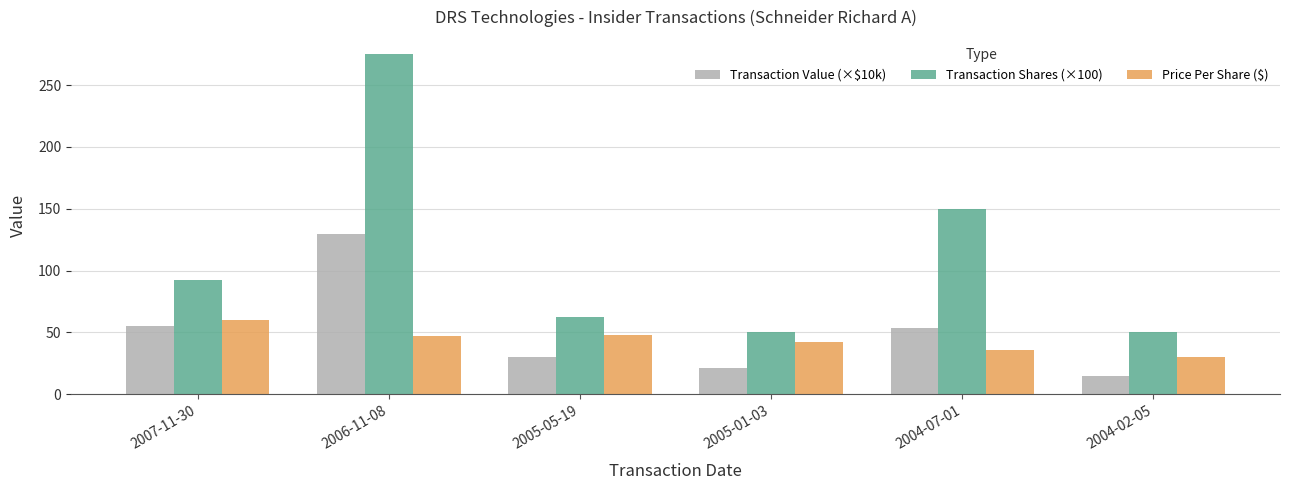

What is the sum of all Price Per Share ($) values?

263.5